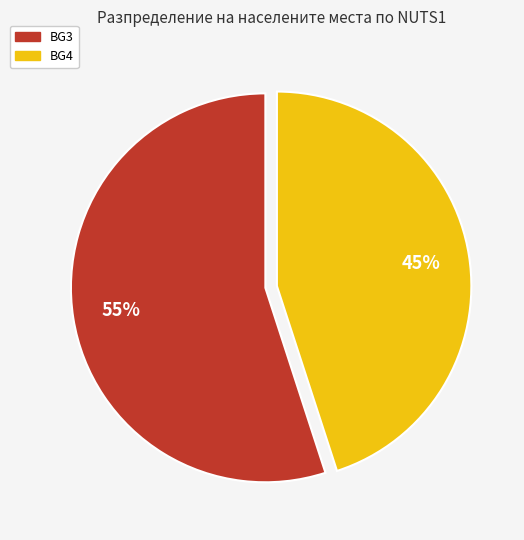

To the nearest percent, what is the average slice percentage?

50%